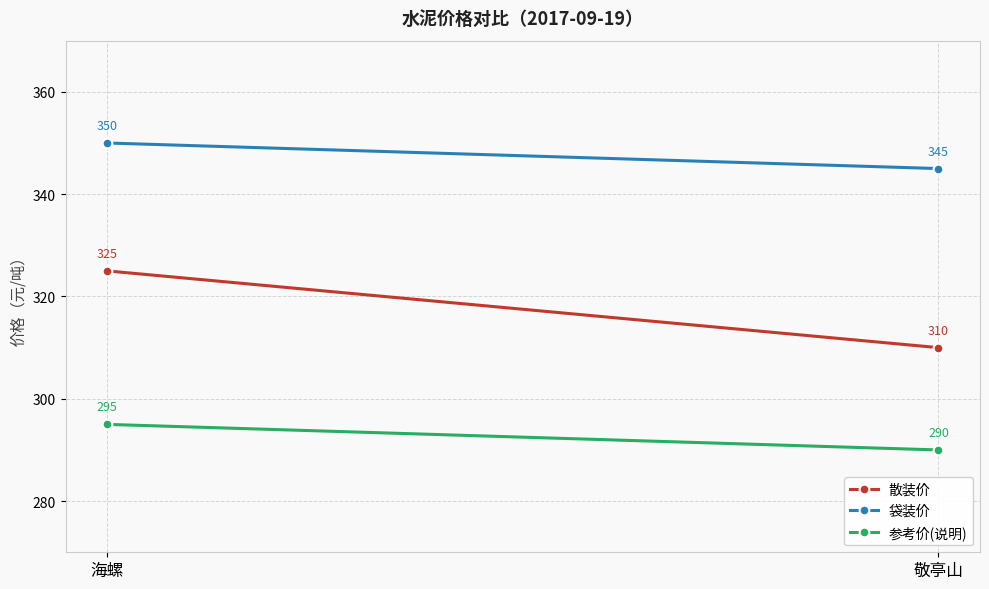

At 海螺, list the series in order from largest to smallest.

袋装价, 散装价, 参考价(说明)